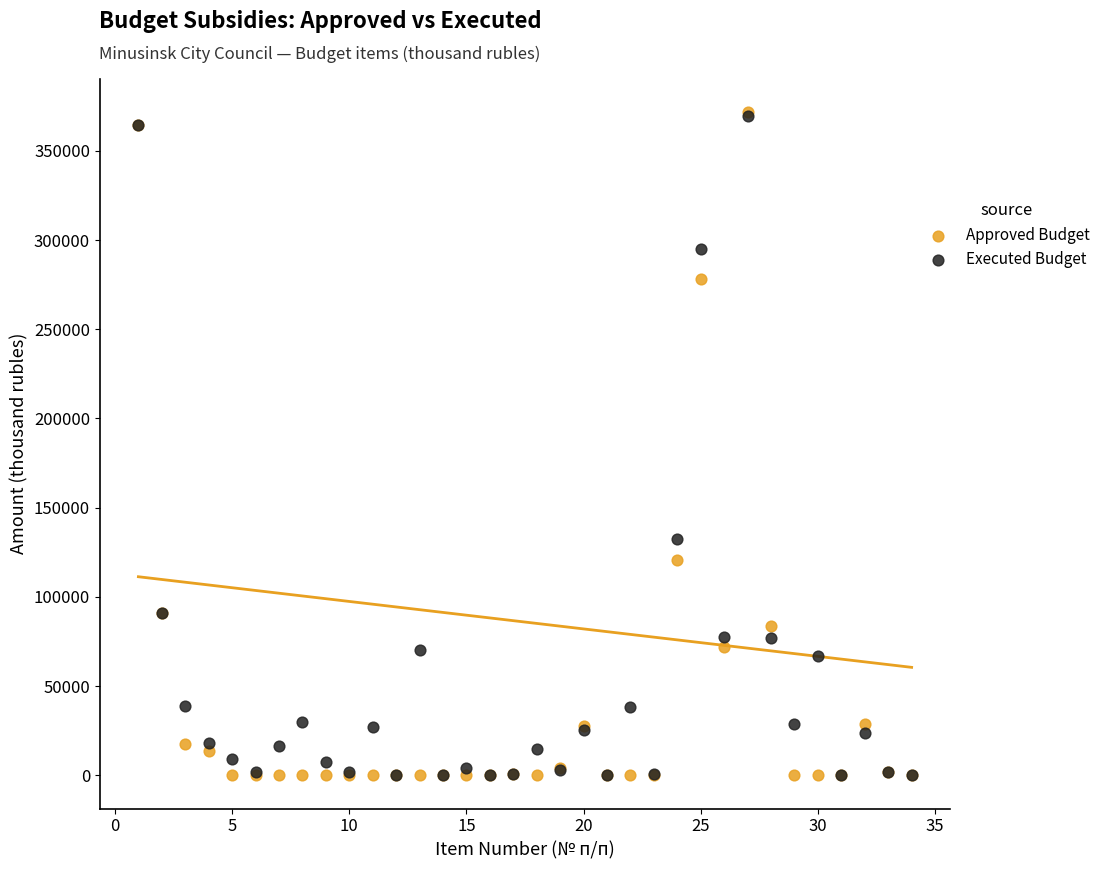

In the Approved Budget series, what Y value is closest to 185827?

120484.4